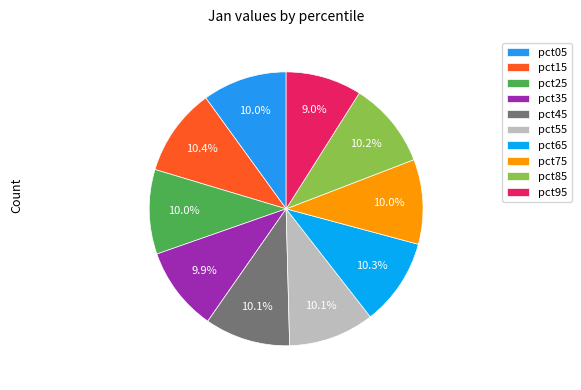

Count the number of slices in the pie.

10